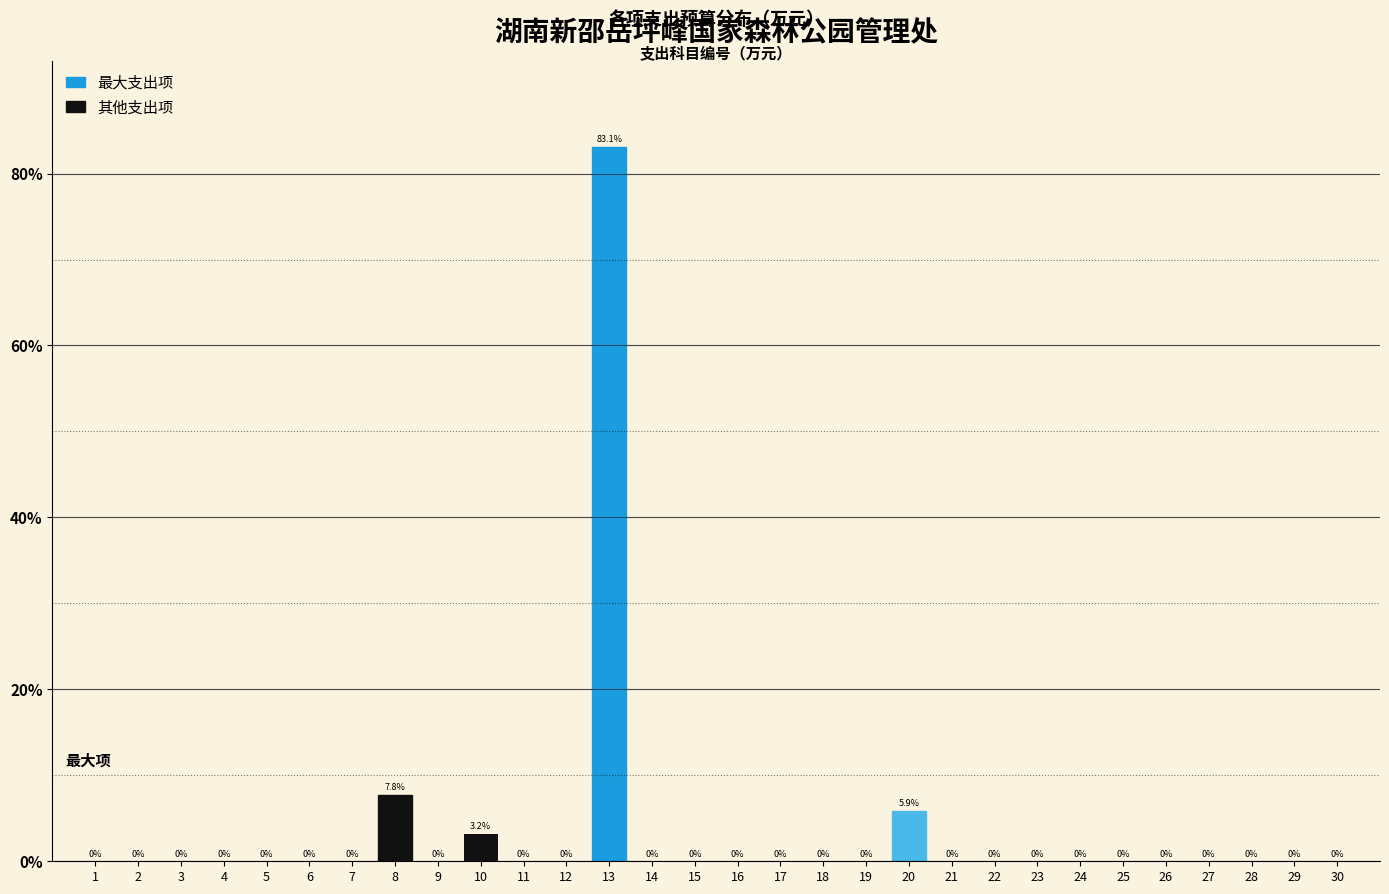

Reading right to left, what are all the values shown in this chart?

30=0.0	29=0.0	28=0.0	27=0.0	26=0.0	25=0.0	24=0.0	23=0.0	22=0.0	21=0.0	20=5.9	19=0.0	18=0.0	17=0.0	16=0.0	15=0.0	14=0.0	13=83.1	12=0.0	11=0.0	10=3.2	9=0.0	8=7.8	7=0.0	6=0.0	5=0.0	4=0.0	3=0.0	2=0.0	1=0.0